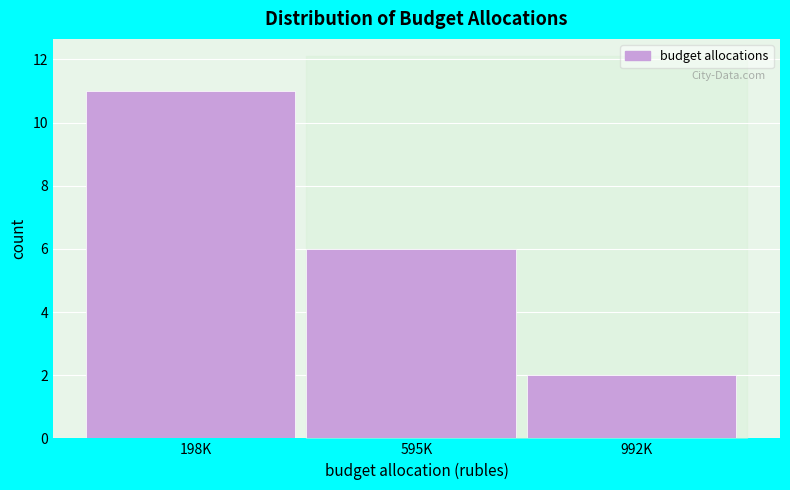

Reading left to right, extract all data points from this chart.

198K=11	595K=6	992K=2